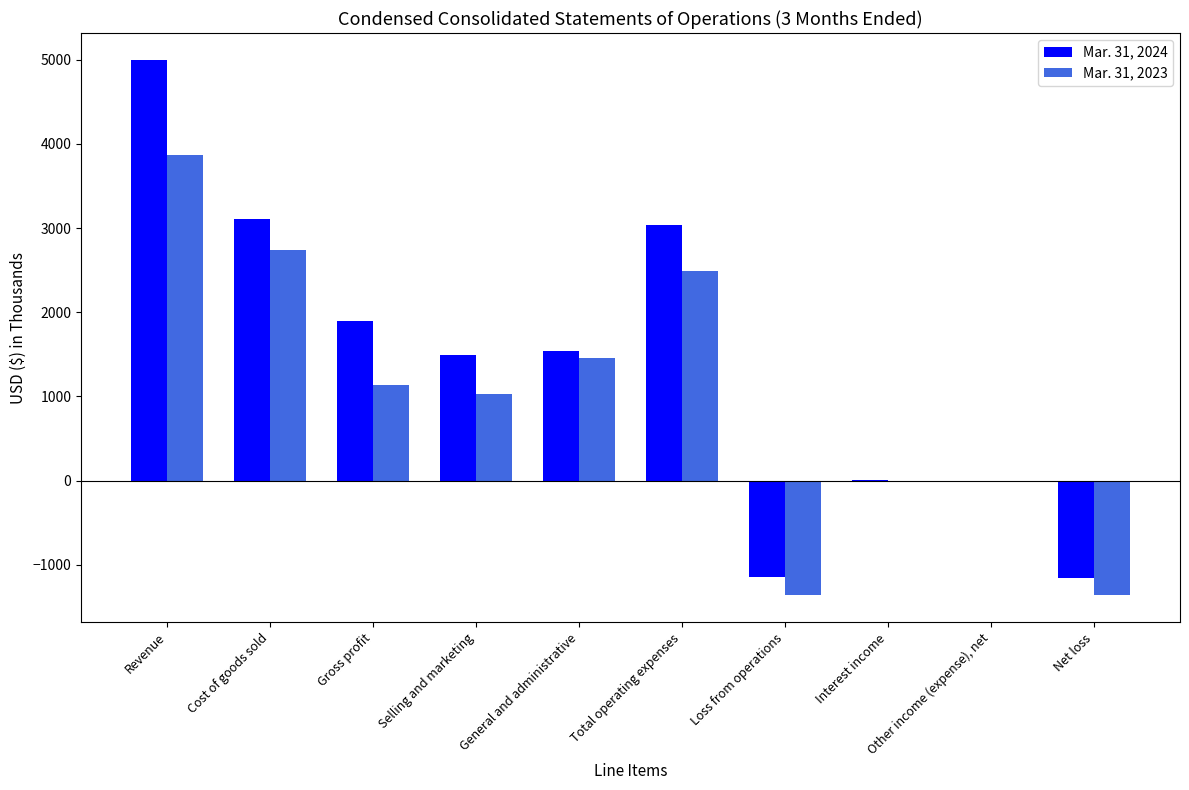

Count the number of data series in this chart.

2